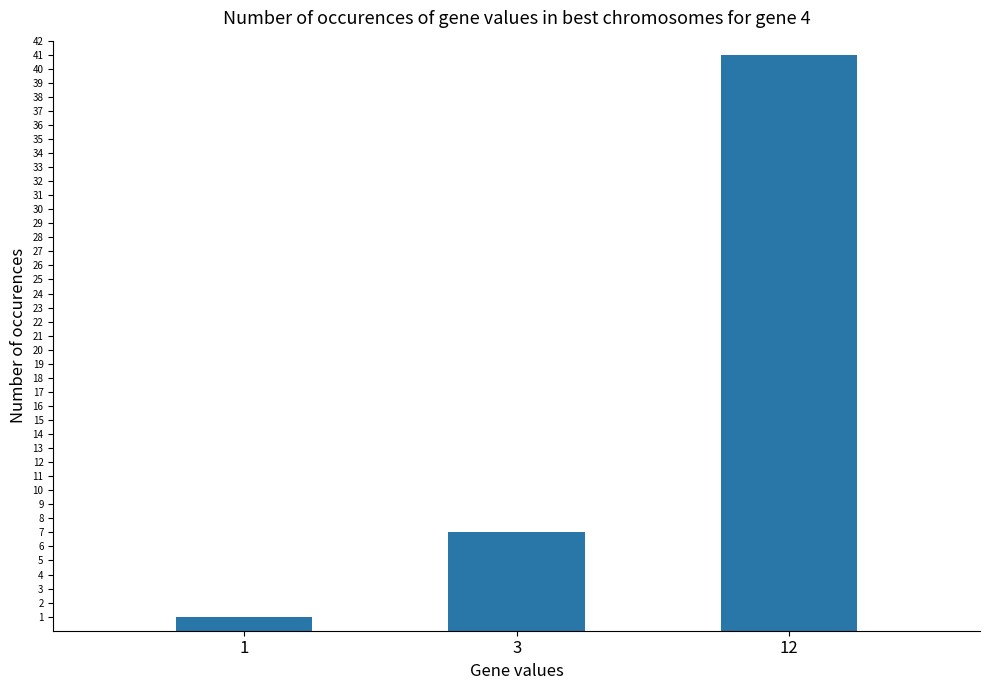

Rank the categories by value from lowest to highest.

1, 3, 12